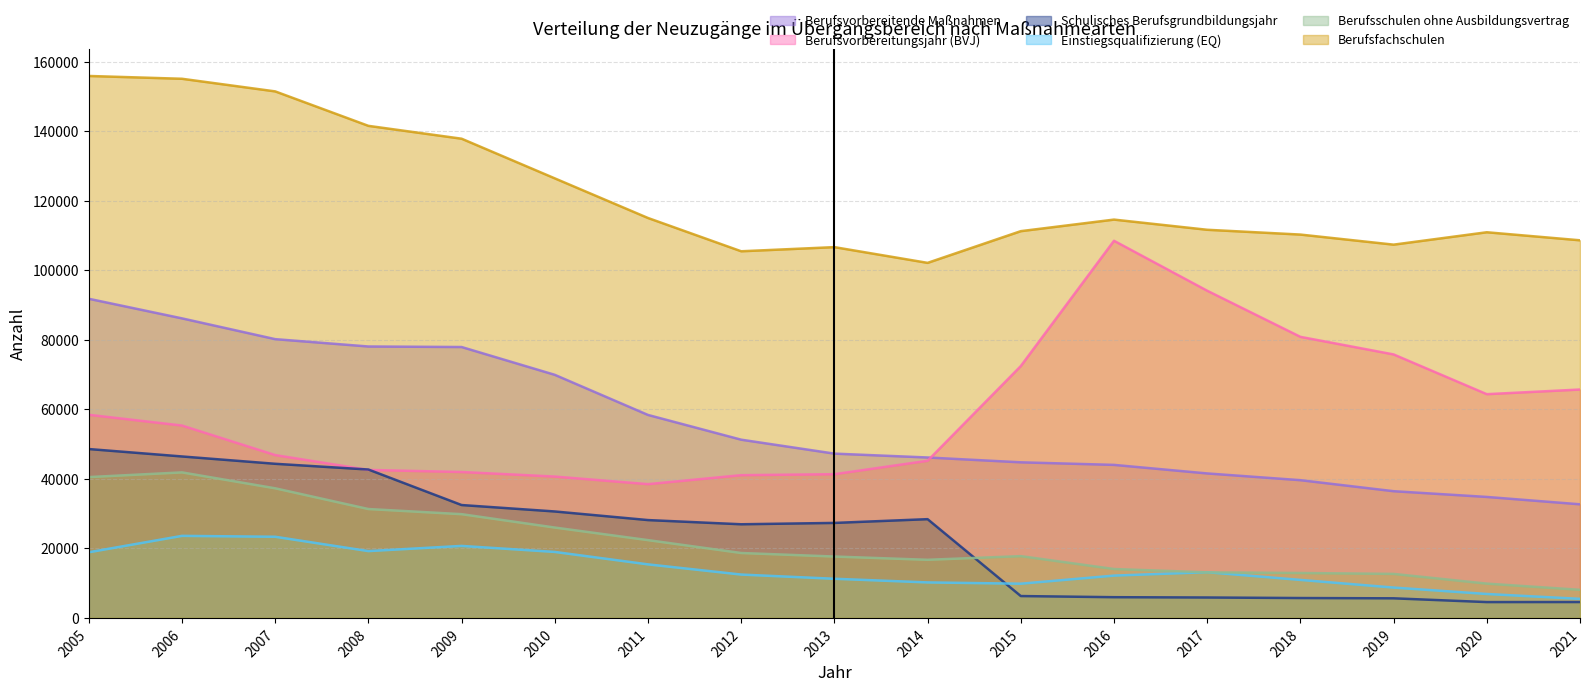

True or false: Schulisches Berufsgrundbildungsjahr and Berufsvorbereitende Maßnahmen intersect in this chart.

False